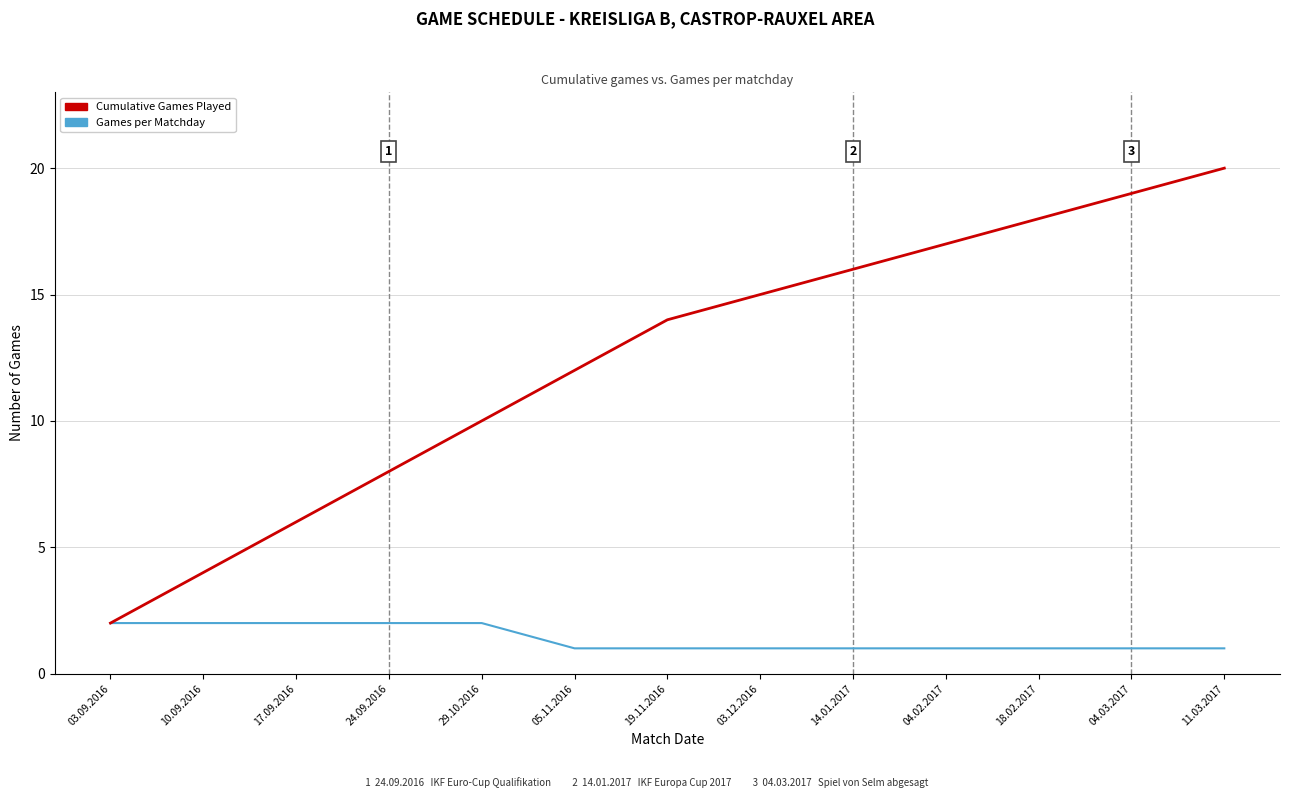

List the series in order of their peak value, highest first.

Cumulative Games Played, Games per Matchday